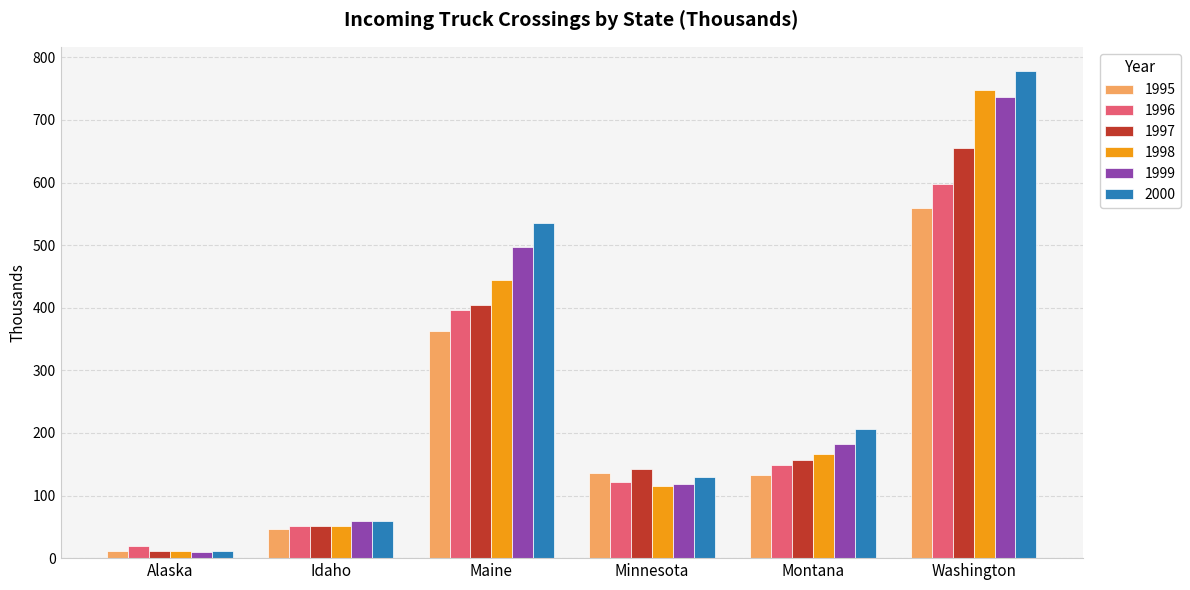

Does the chart contain any negative values?

No